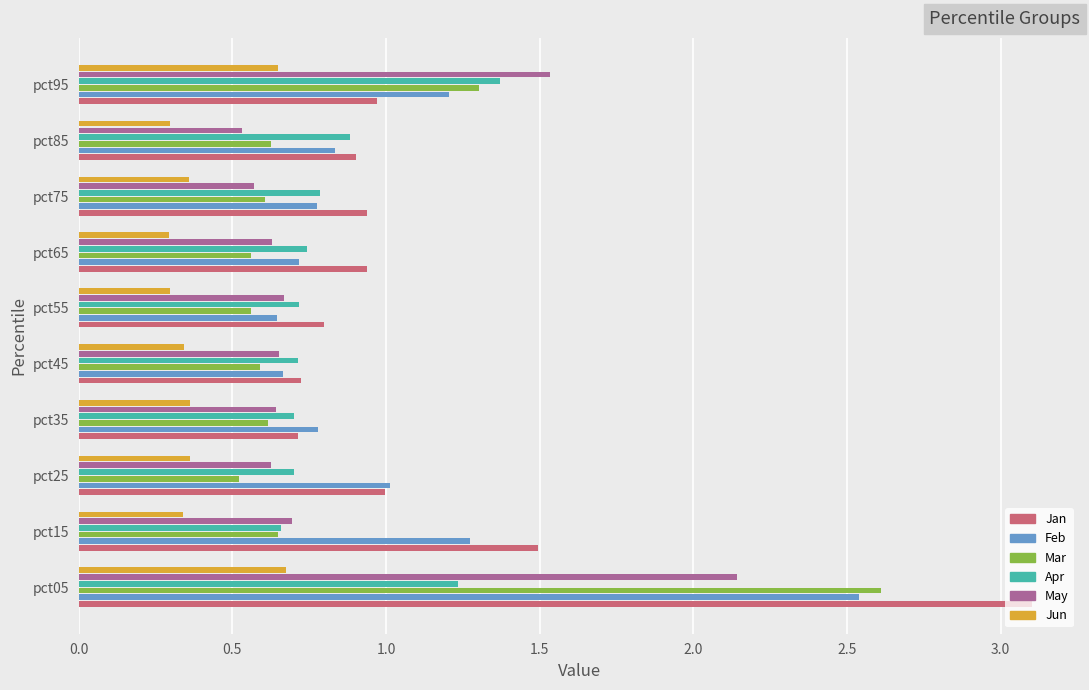

What is the total value across all series at pct35?

3.8